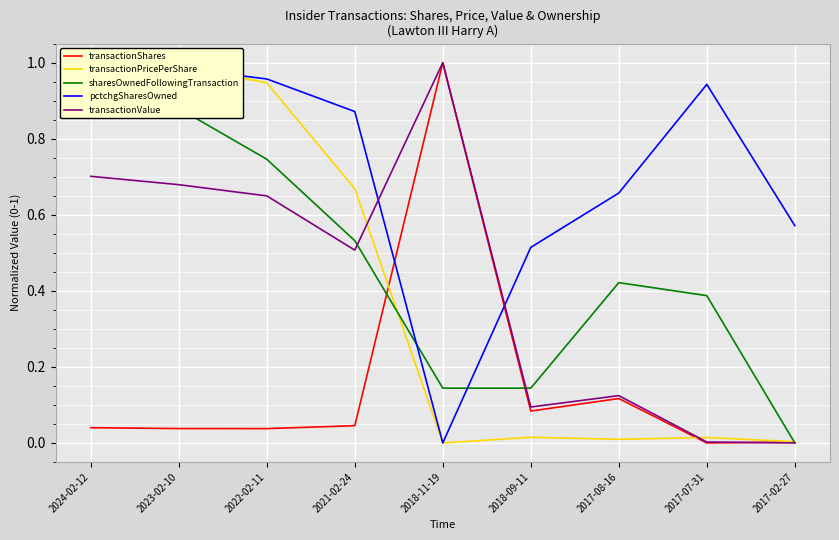

At 2021-02-24, list the series in order from smallest to largest.

transactionShares, transactionValue, sharesOwnedFollowingTransaction, transactionPricePerShare, pctchgSharesOwned